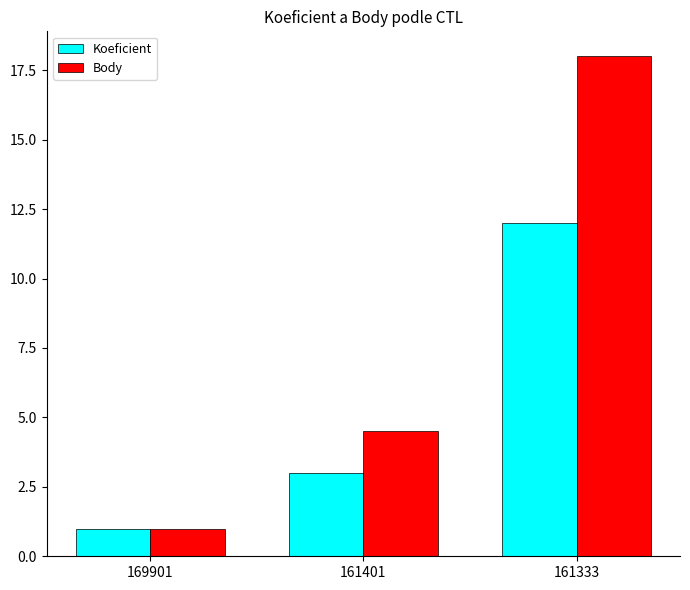

Rank the series by their maximum value, from highest to lowest.

Body, Koeficient